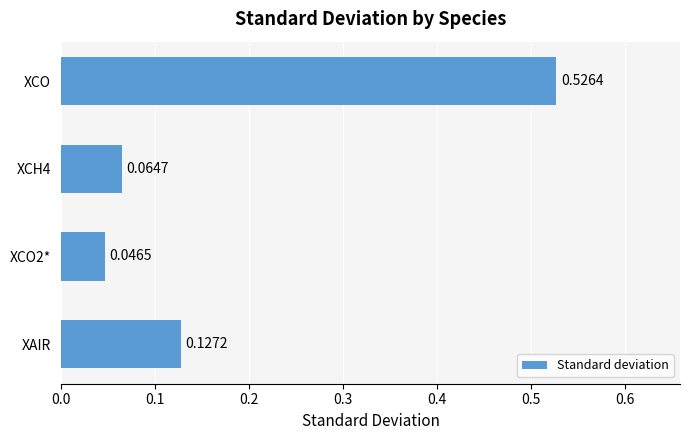

Rank the categories by value from highest to lowest.

XCO, XAIR, XCH4, XCO2*